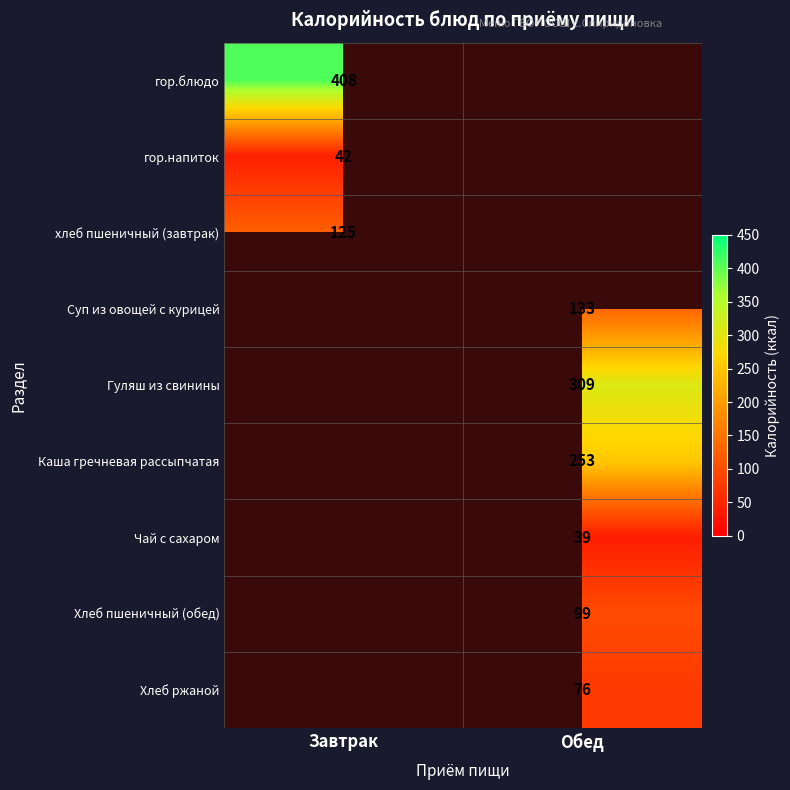

Is it true that Чай с сахаром equals 39 at Обед?

True